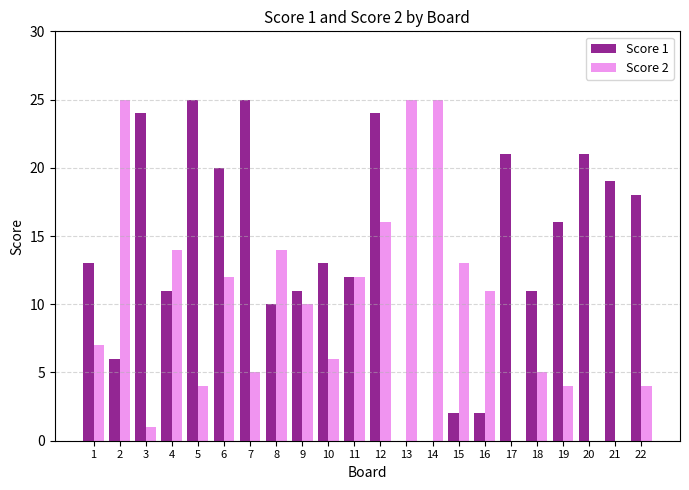

What is the maximum value for Score 1?

25